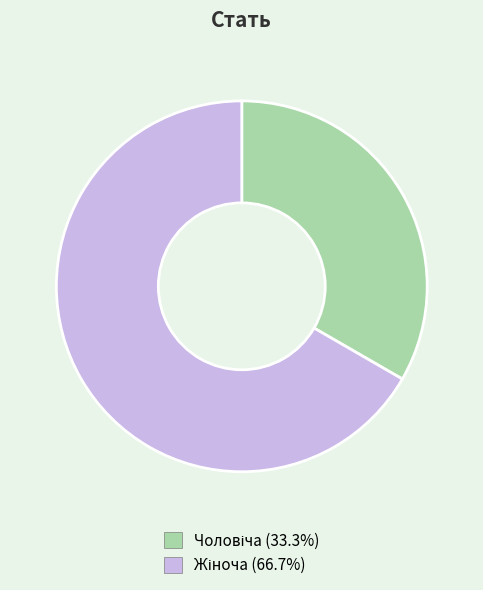

Does any single category account for the majority?

Yes